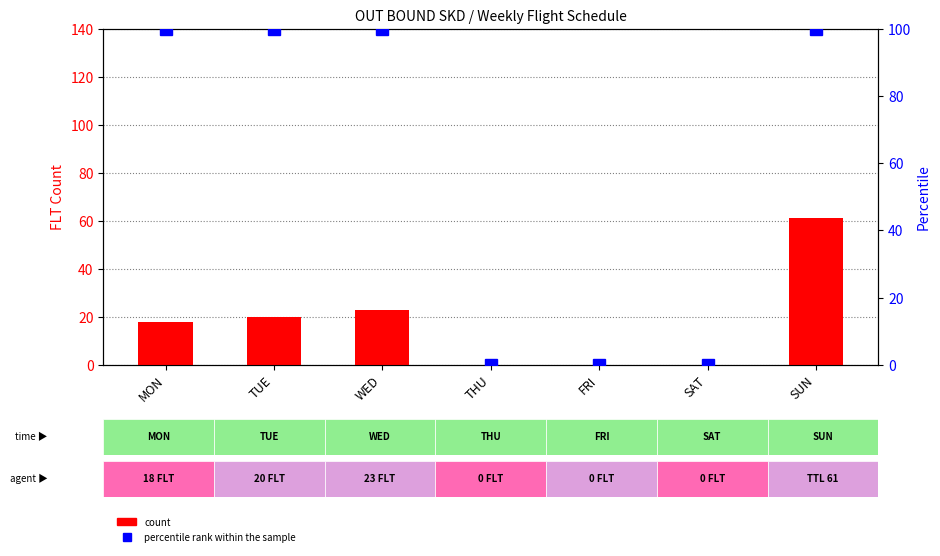

What is the label of the 1st bar from the left?

MON